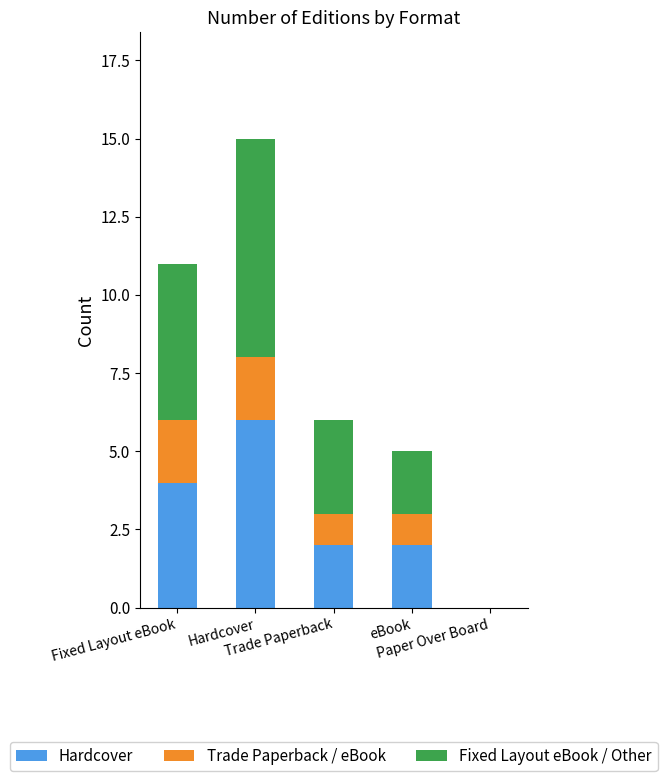

Between Trade Paperback and eBook, which series saw the biggest shift?

Fixed Layout eBook / Other